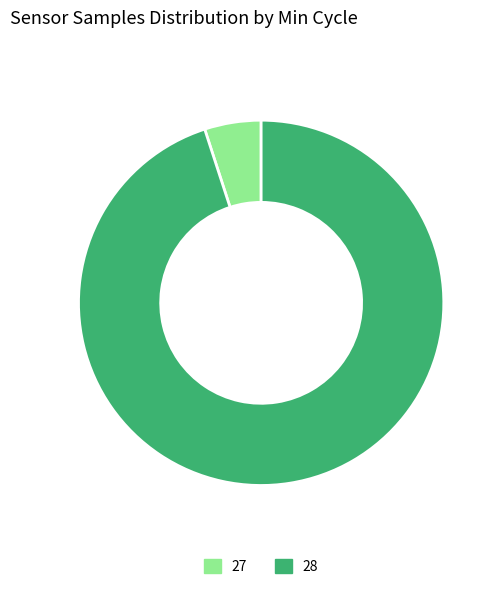

Do 27 and 28 together represent more than half of the pie?

Yes